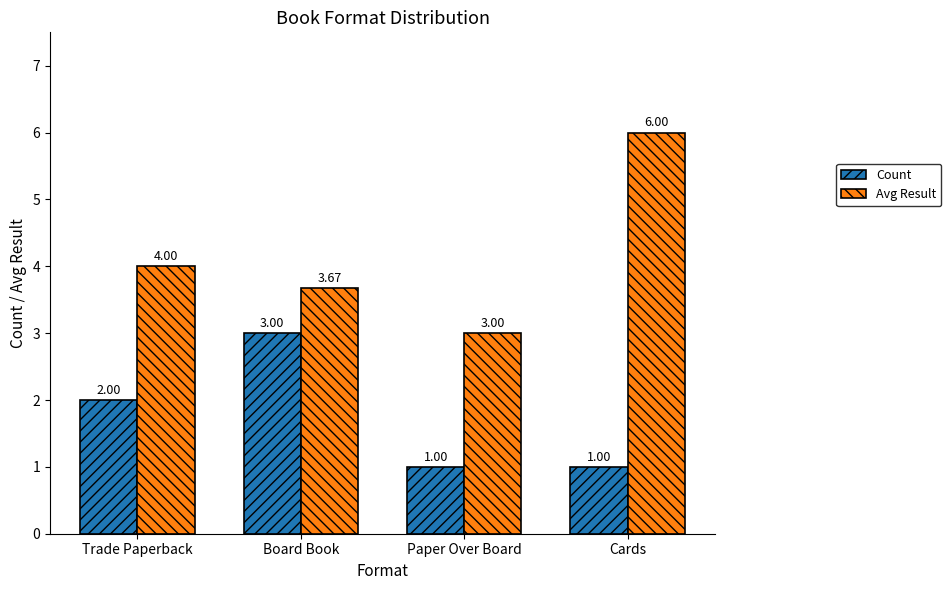

At which label does Avg Result reach its minimum?

Paper Over Board